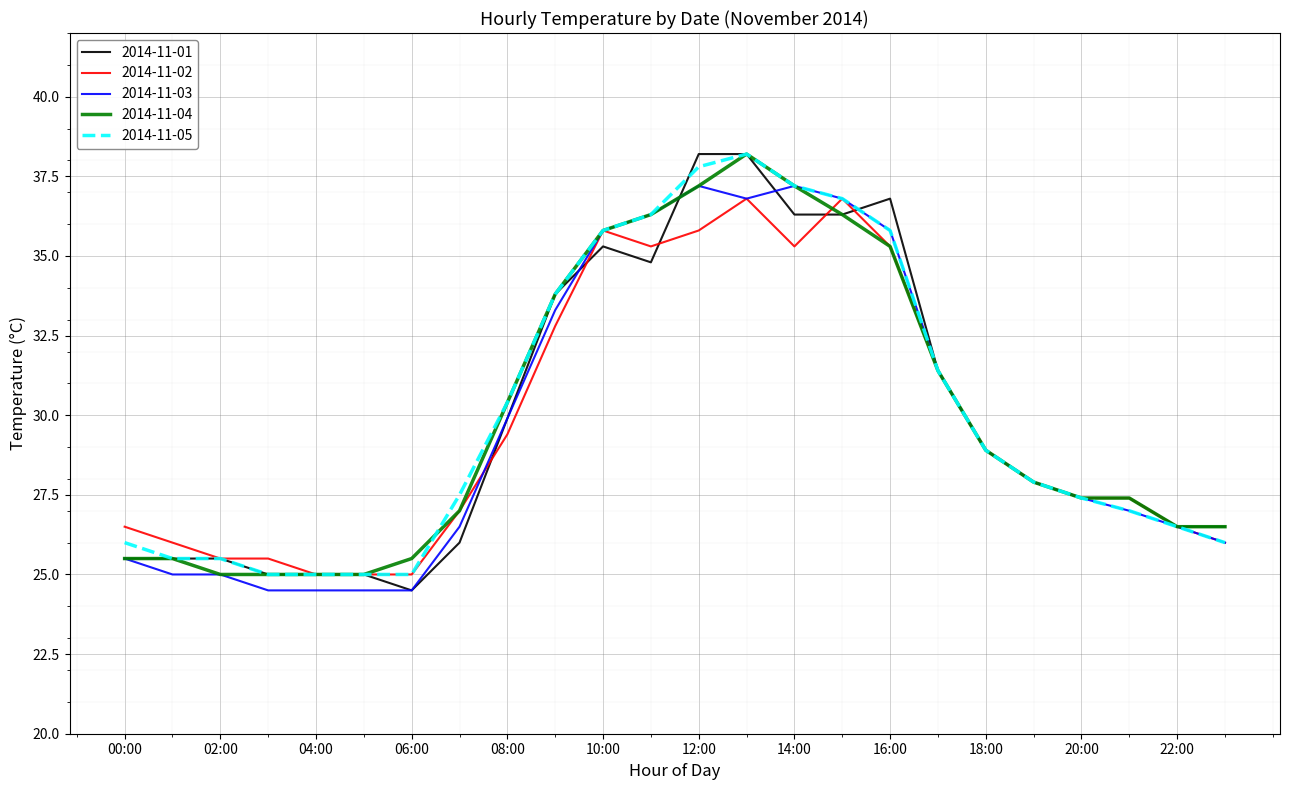

What is the maximum value shown in the chart?

38.2